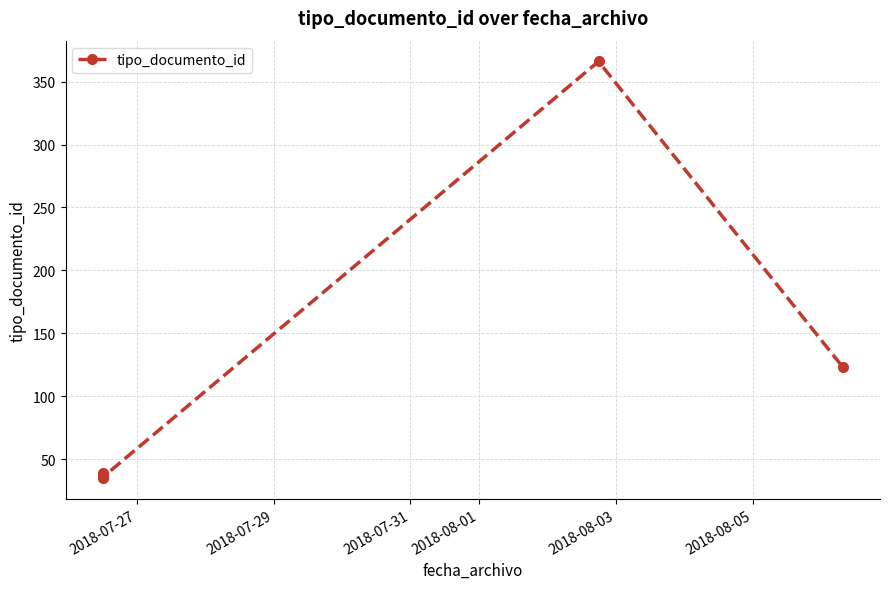

What is the minimum value shown in the chart?

35